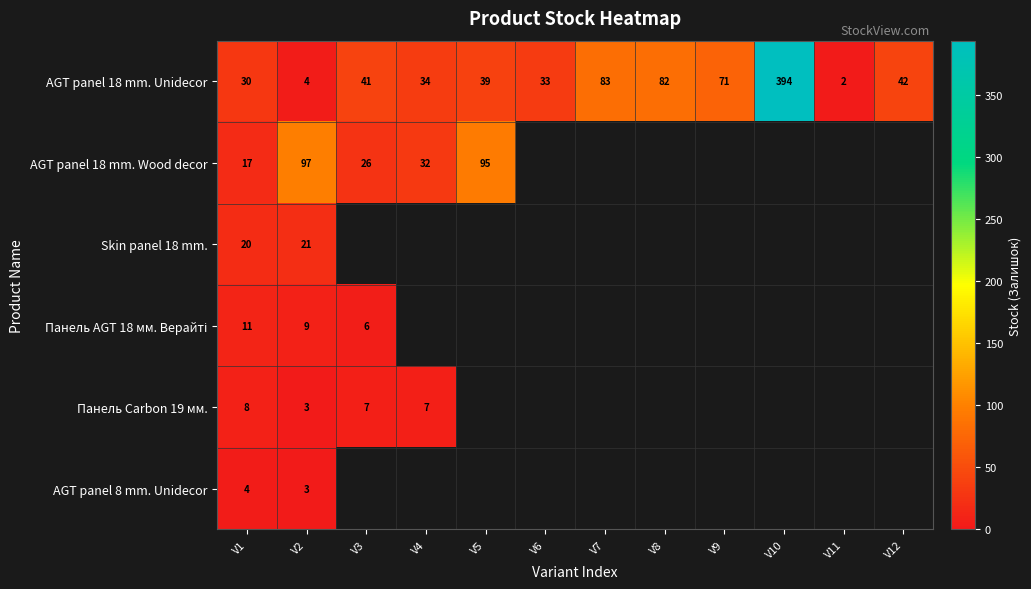

How many values in the AGT panel 18 mm. Unidecor series are below 41?

6